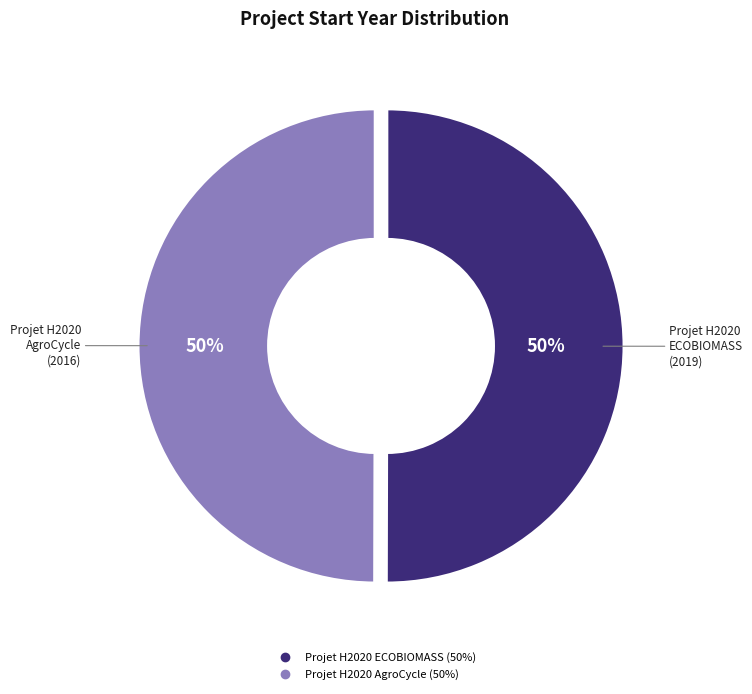

Is it true that Projet H2020 AgroCycle is 50% of the pie?

True